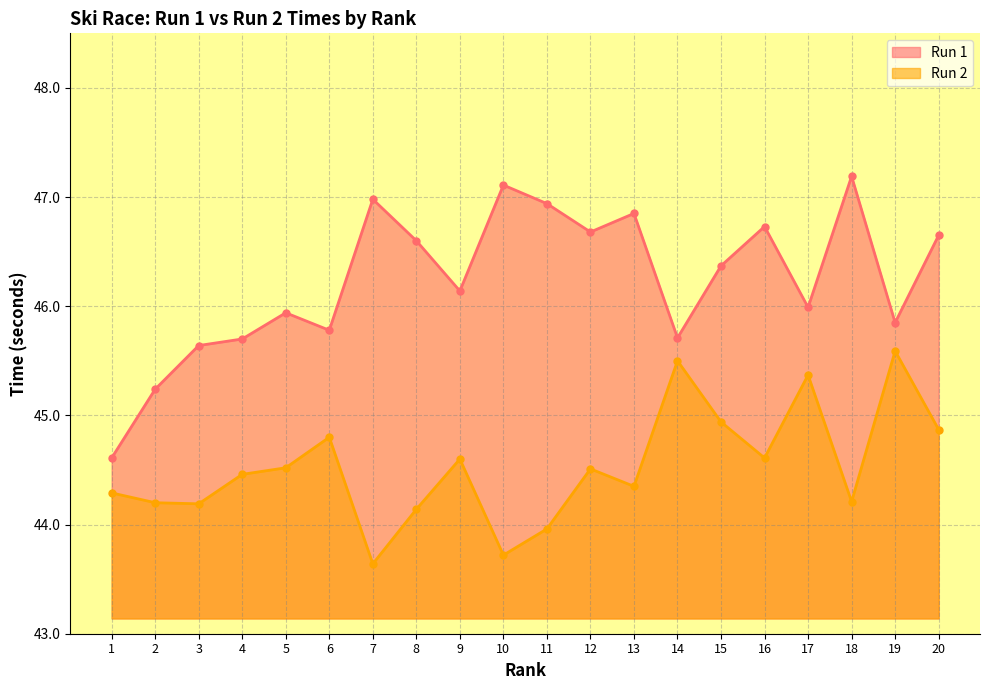

At which category does Run 2 reach its first local valley?

3